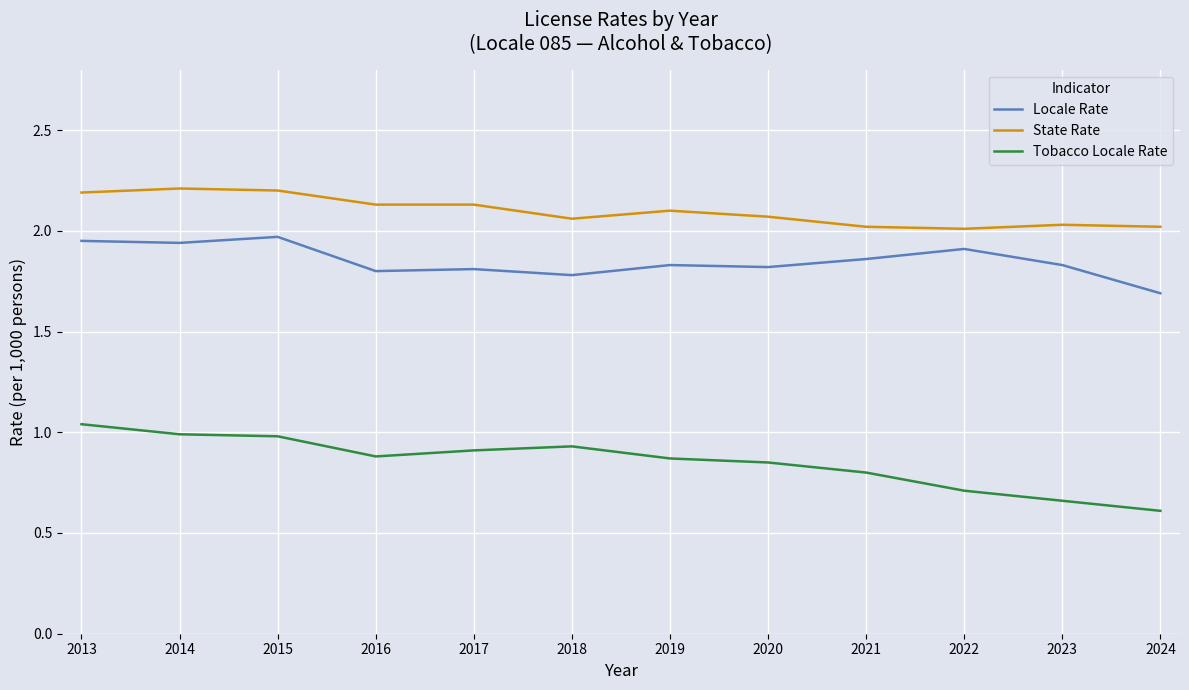

The State Rate series shows 1.0 at 2022. True or false?

False